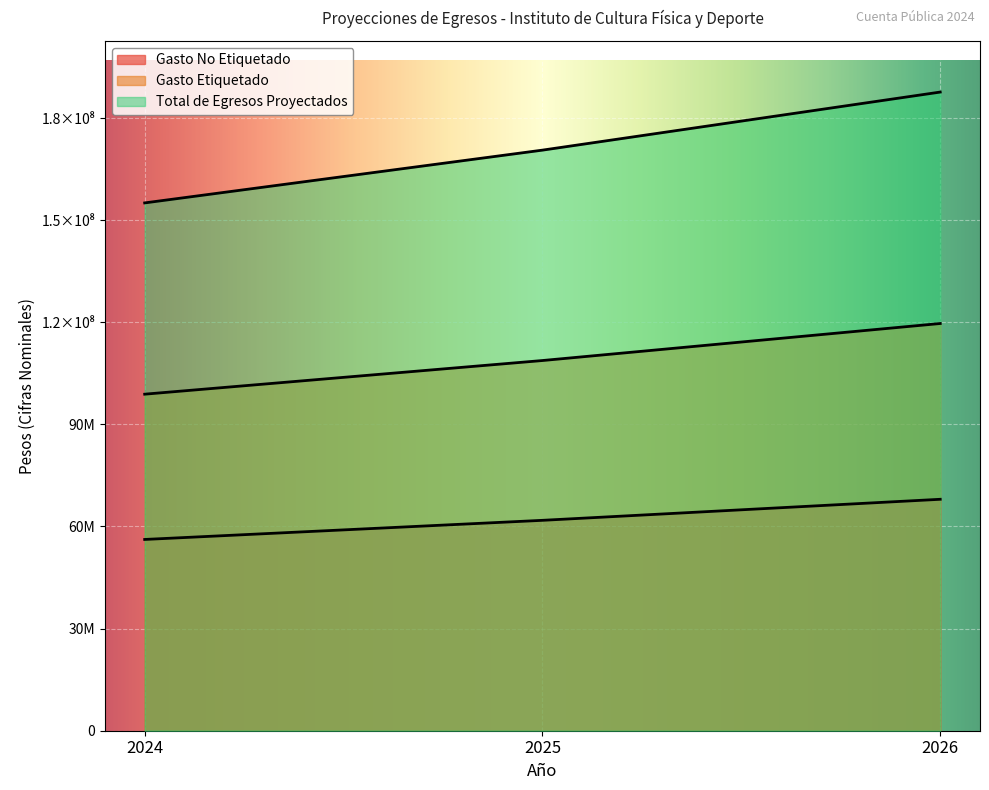

Does the chart display data point markers on the line(s)?

No